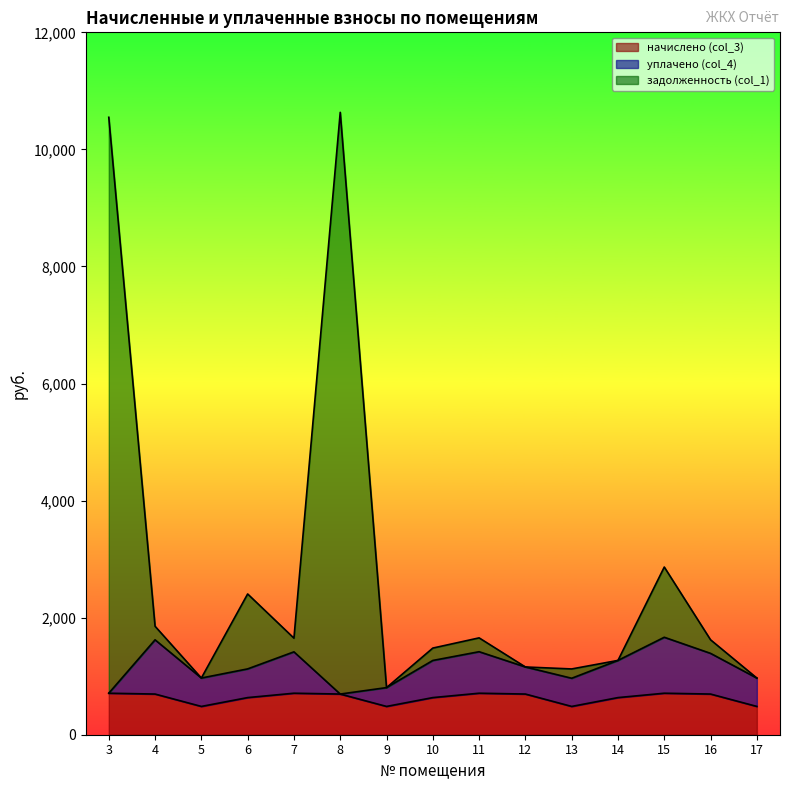

What is the maximum value for начислено (col_3)?

709.1